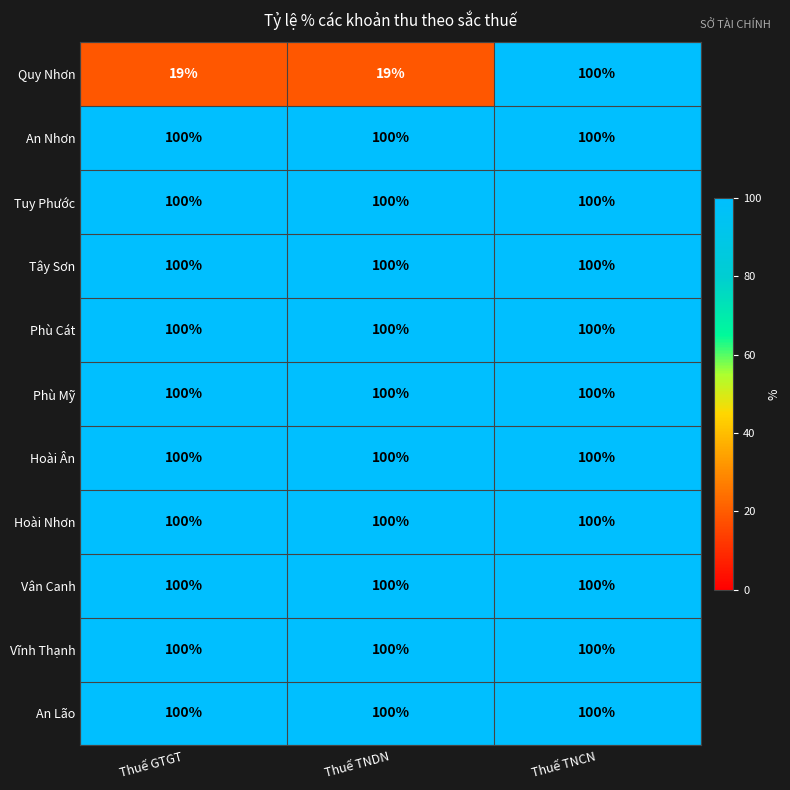

The value of Hoài Ân at Thuế GTGT is 35. True or false?

False